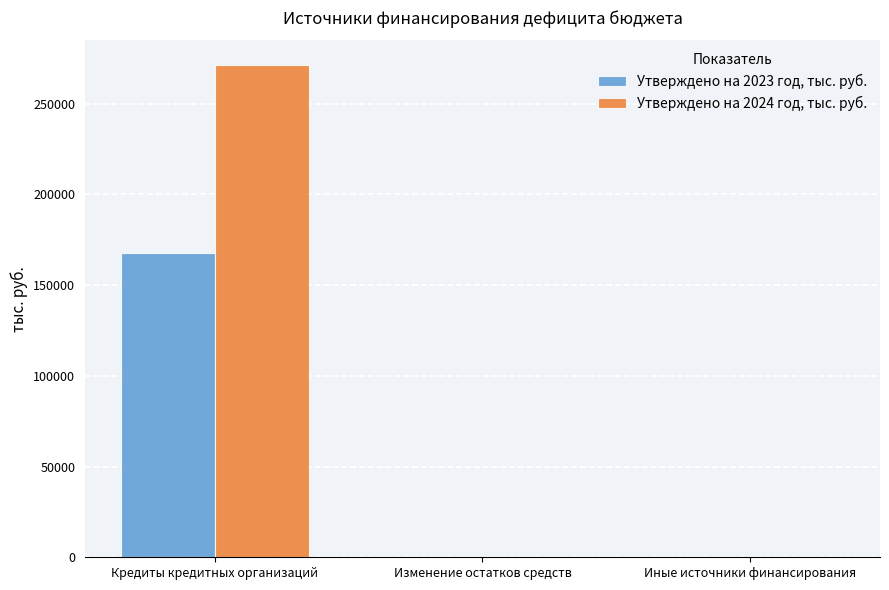

What are all the series names shown in the legend?

Утверждено на 2023 год, тыс. руб., Утверждено на 2024 год, тыс. руб.